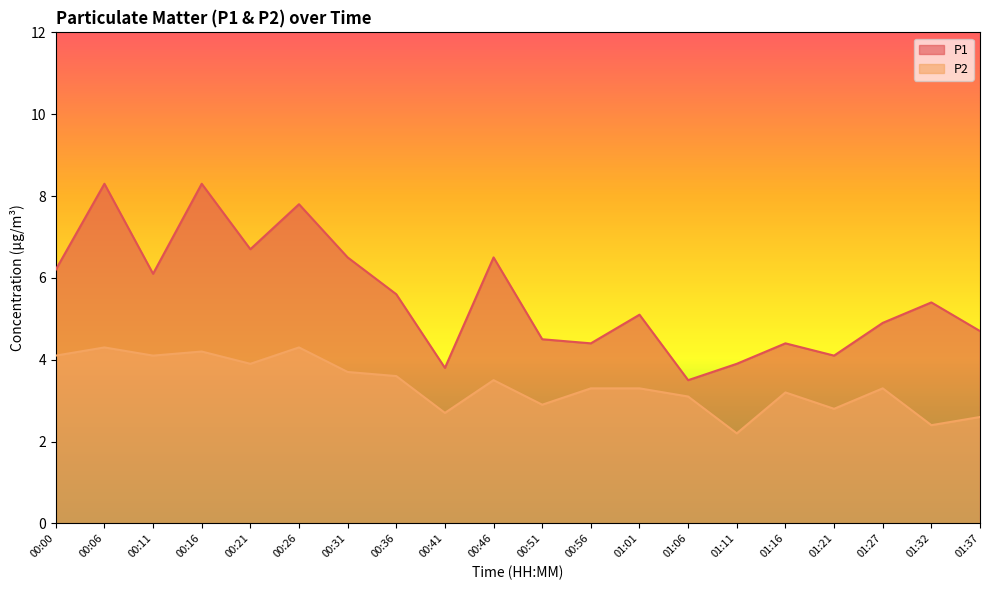

True or false: P2 and P1 intersect in this chart.

False